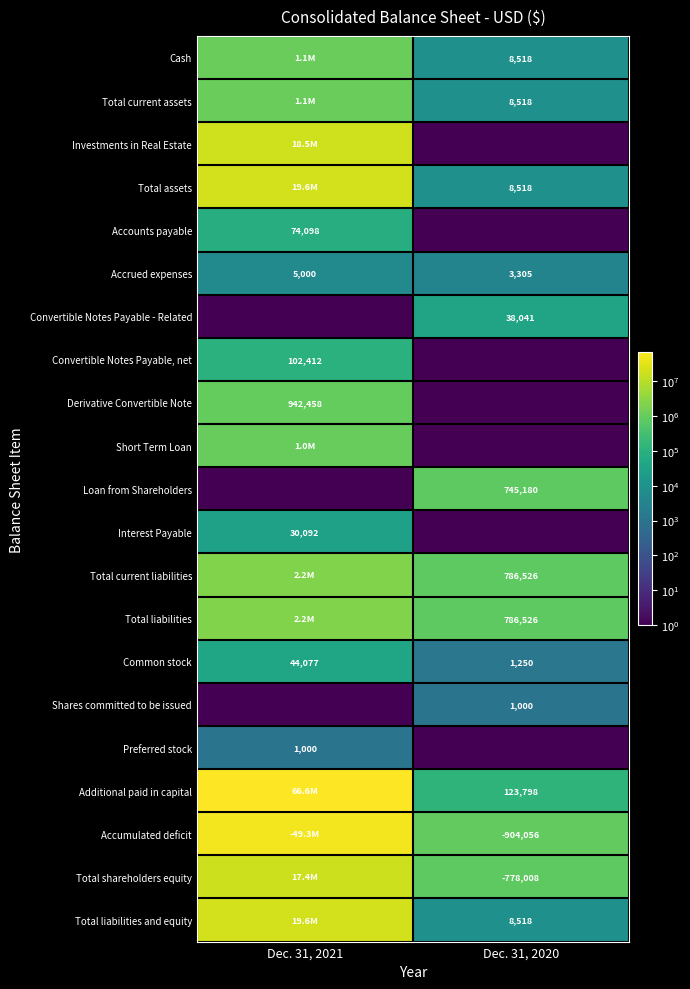

The Additional paid in capital series shows 222377.8 at Dec. 31, 2020. True or false?

False